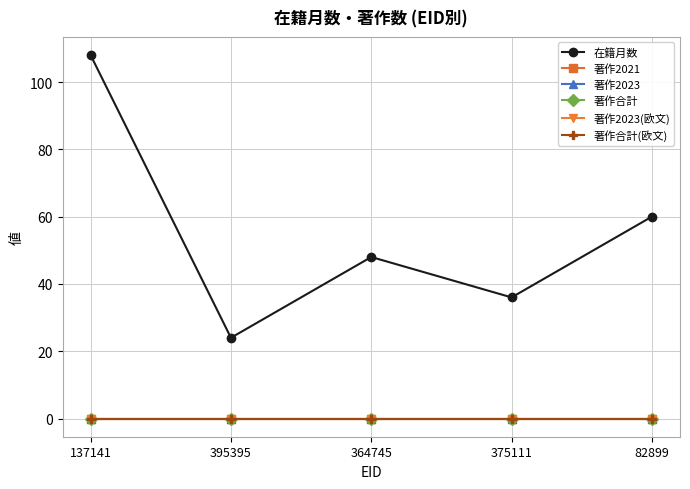

What is the label of the 4th point from the right?

395395